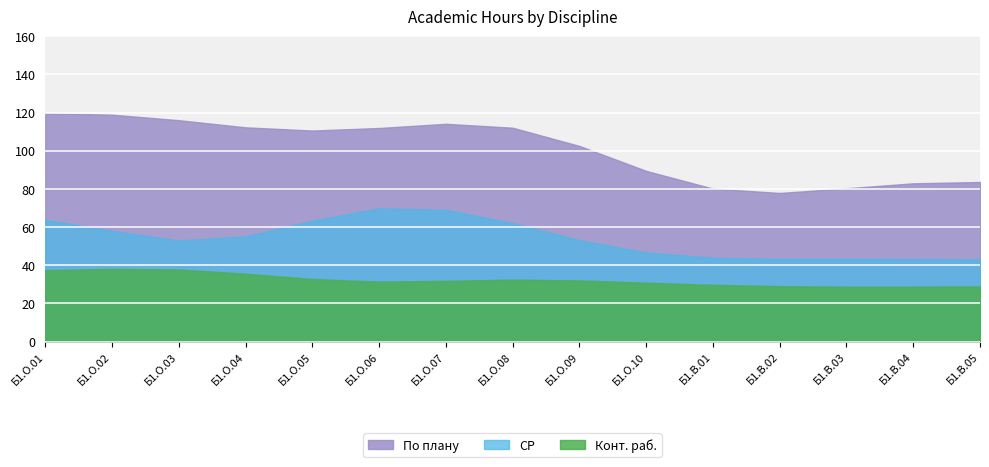

Which series has the widest spread of values?

По плану